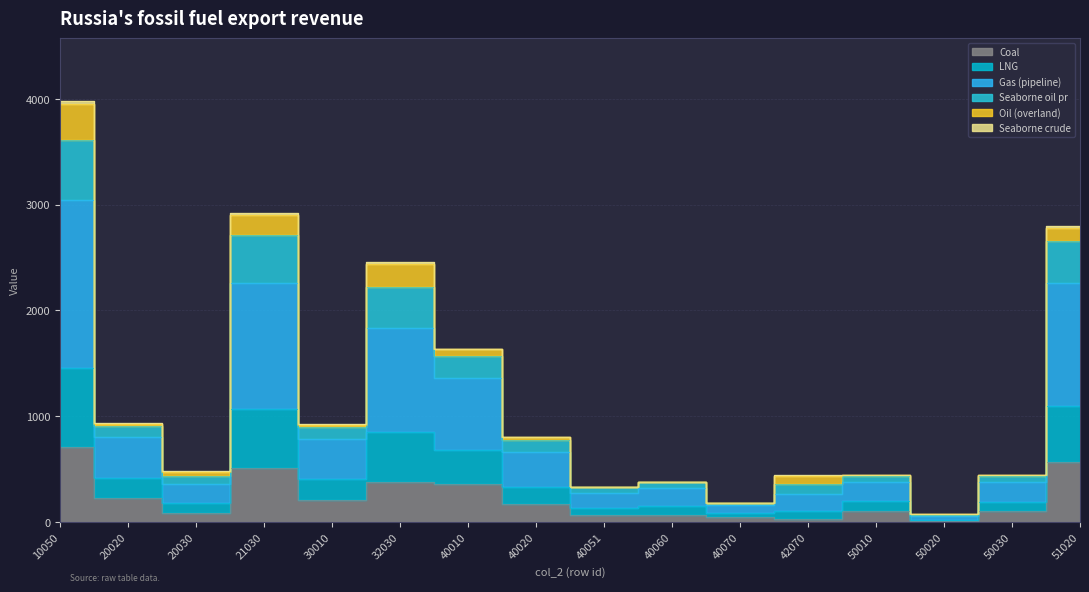

Does the chart display data point markers on the line(s)?

No